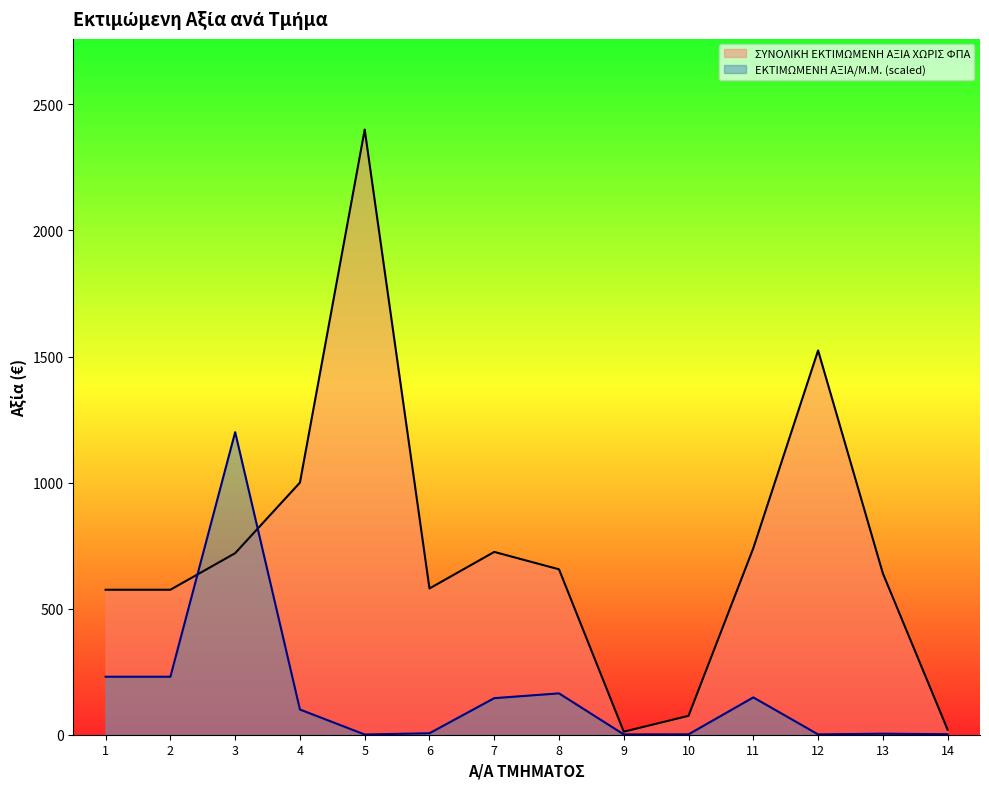

Which series changed the most between 4 and 5?

ΣΥΝΟΛΙΚΗ ΕΚΤΙΜΩΜΕΝΗ ΑΞΙΑ ΧΩΡΙΣ ΦΠΑ